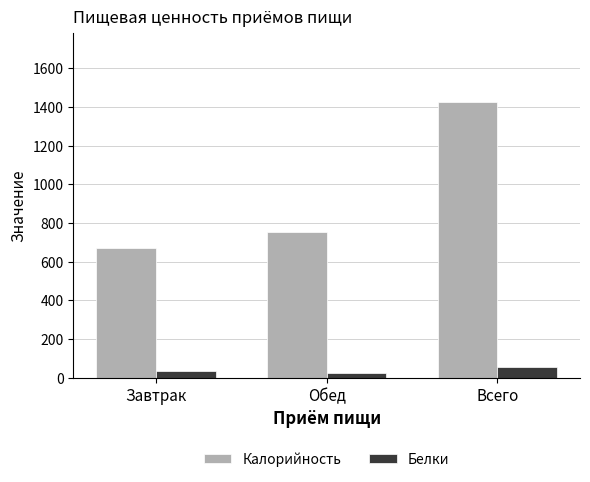

Which series changed the most between Завтрак and Всего?

Калорийность